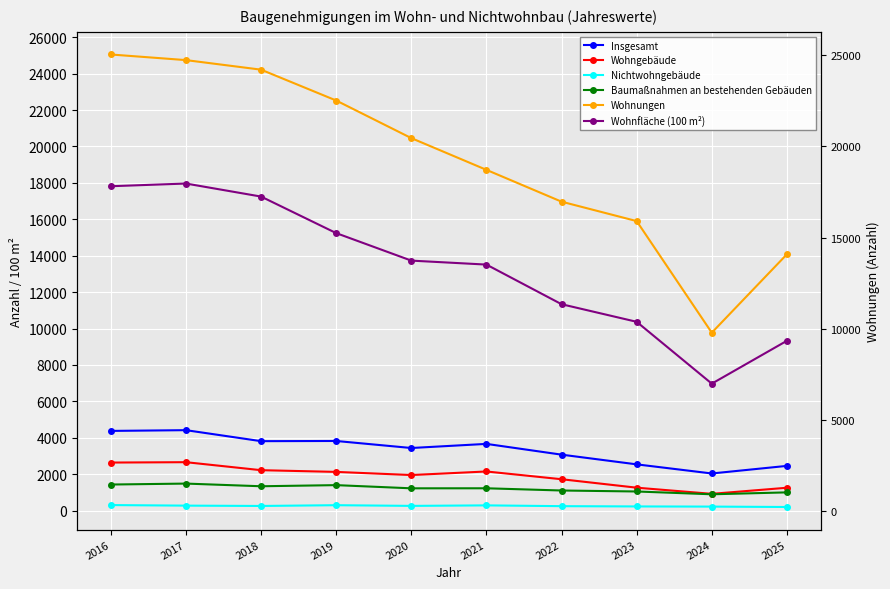

How many interior local peaks does the Nichtwohngebäude series have?

2